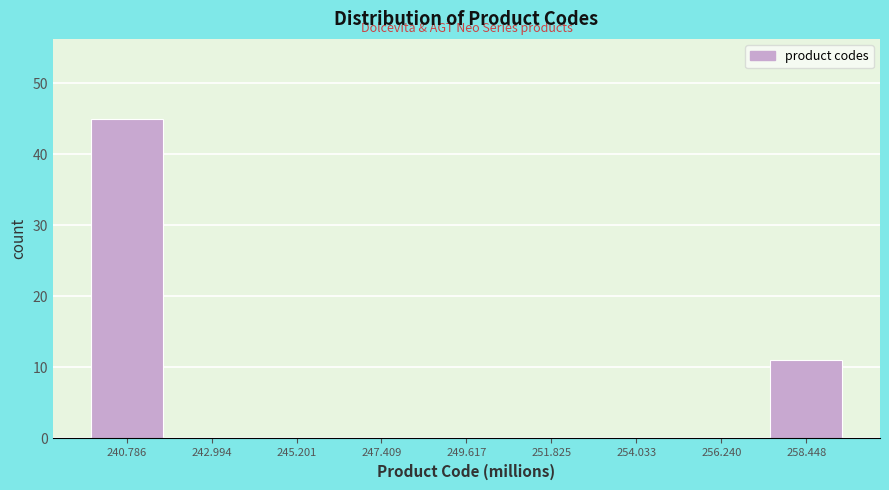

Which range on the x-axis has the tallest bar?

239.5 to 242.0